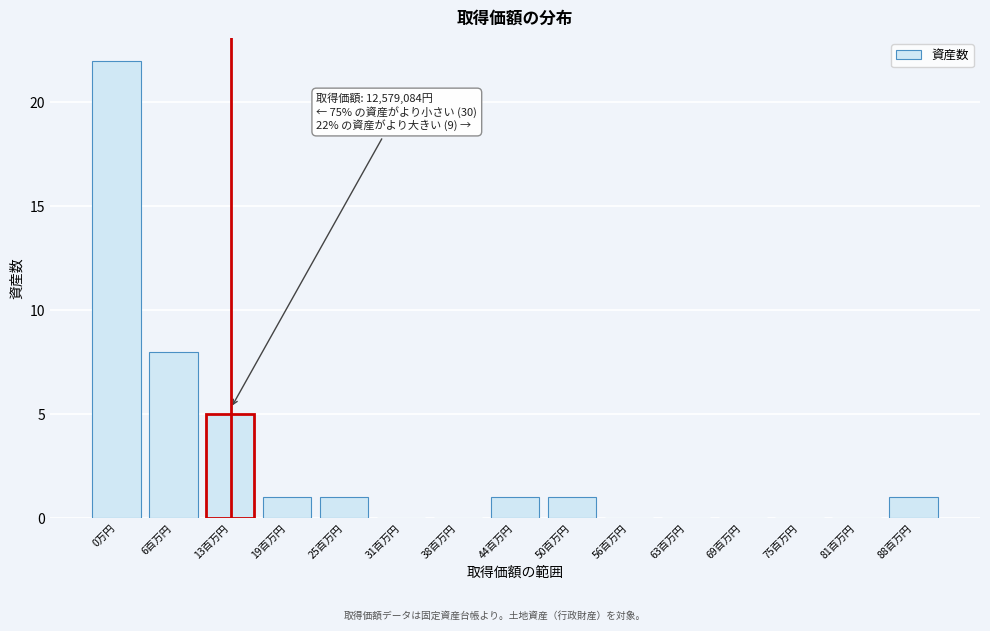

Reading right to left, transcribe all the data shown in this chart.

88百万円=1	81百万円=0	75百万円=0	69百万円=0	63百万円=0	56百万円=0	50百万円=1	44百万円=1	38百万円=0	31百万円=0	25百万円=1	19百万円=1	13百万円=5	6百万円=8	0万円=22